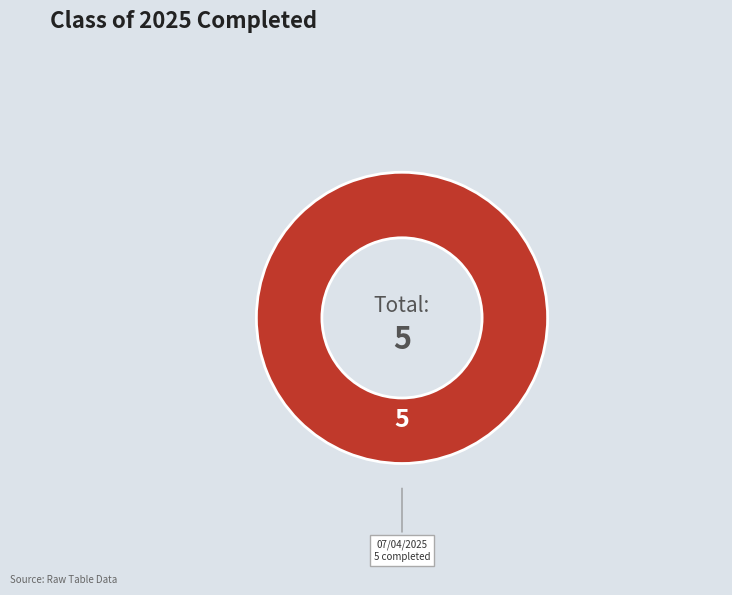

How many segments does this pie chart have?

1